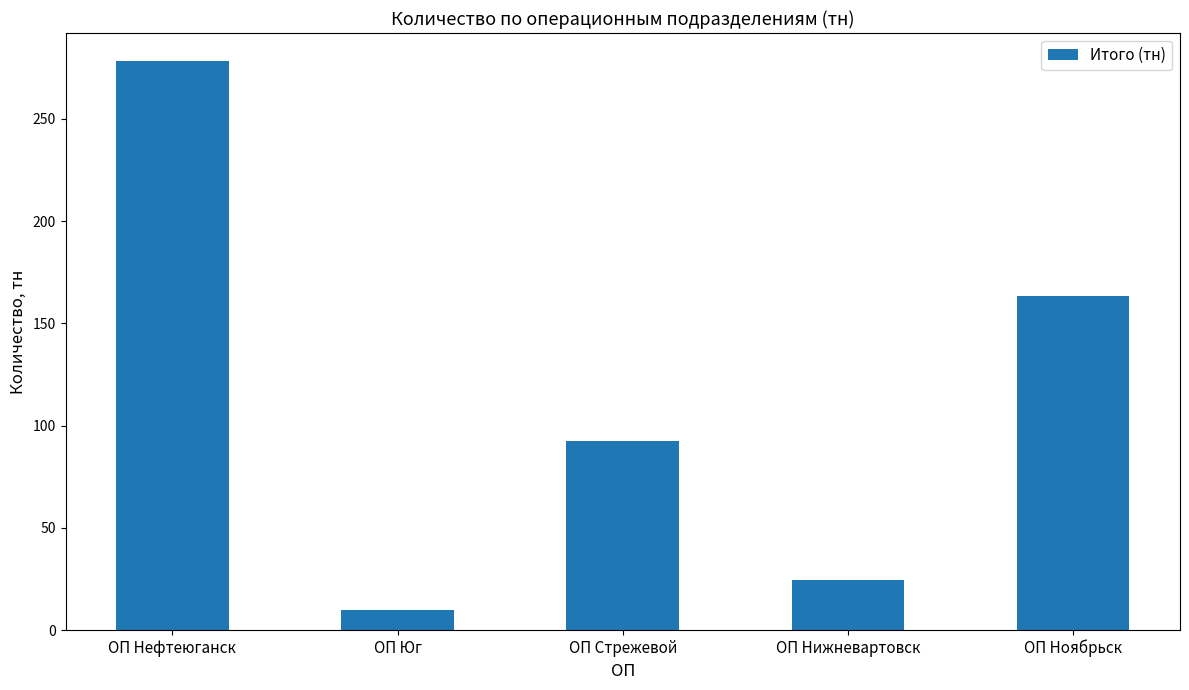

At which label does the data first exceed 92?

ОП Нефтеюганск